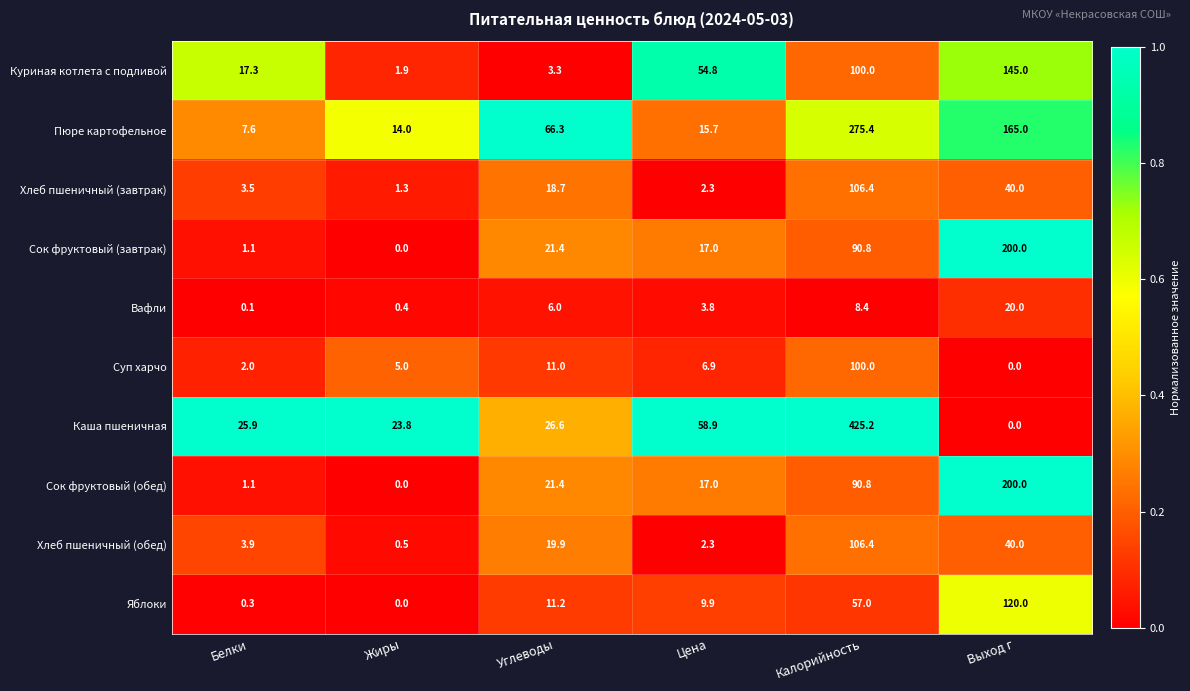

At how many categories does at least one series exceed 0?

6